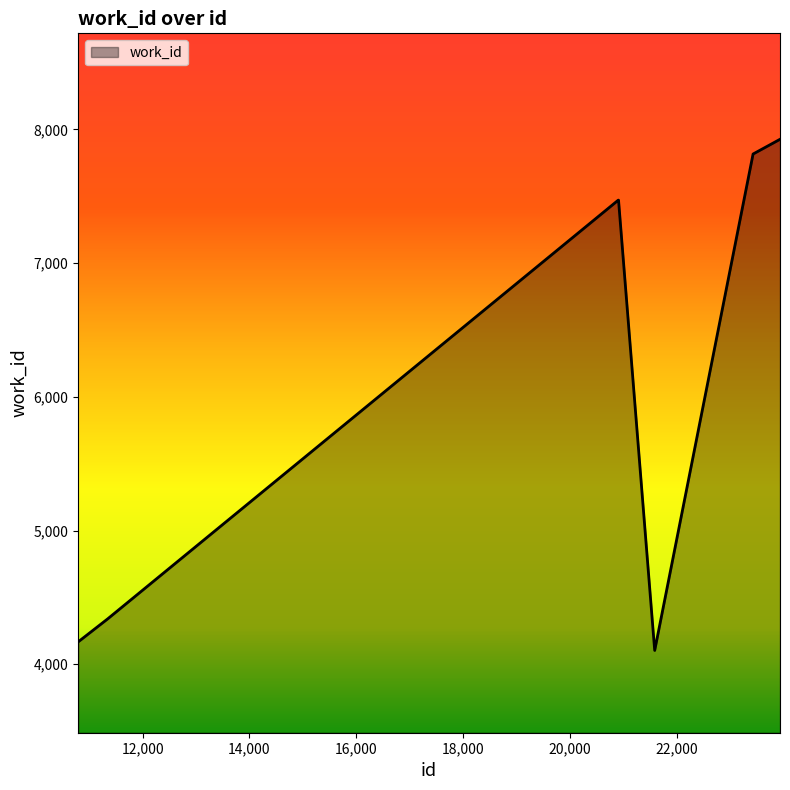

How many lines are shown in the chart?

1